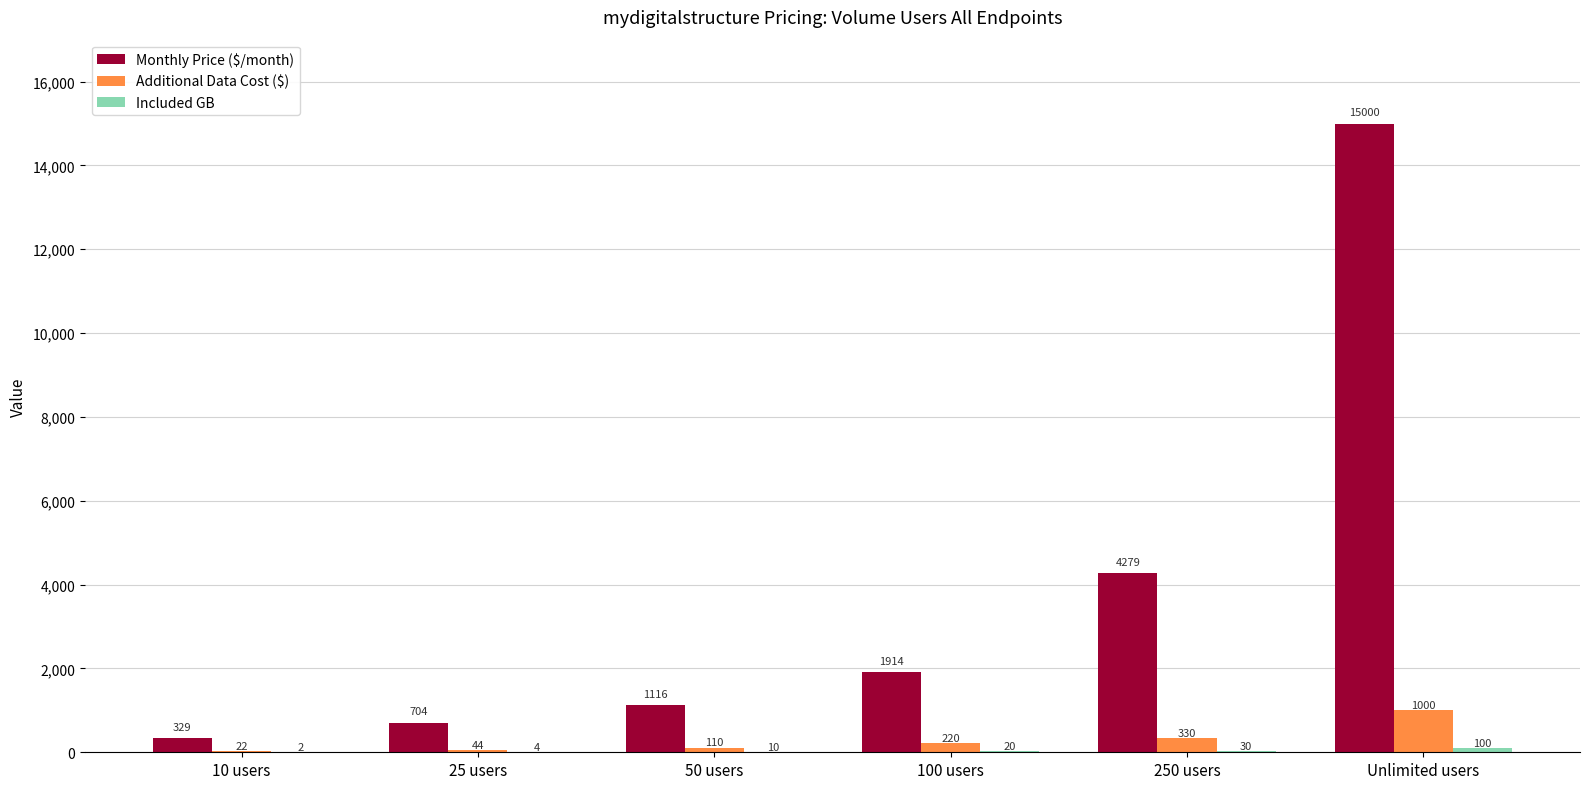

What is the total value across all series at 100 users?

2154